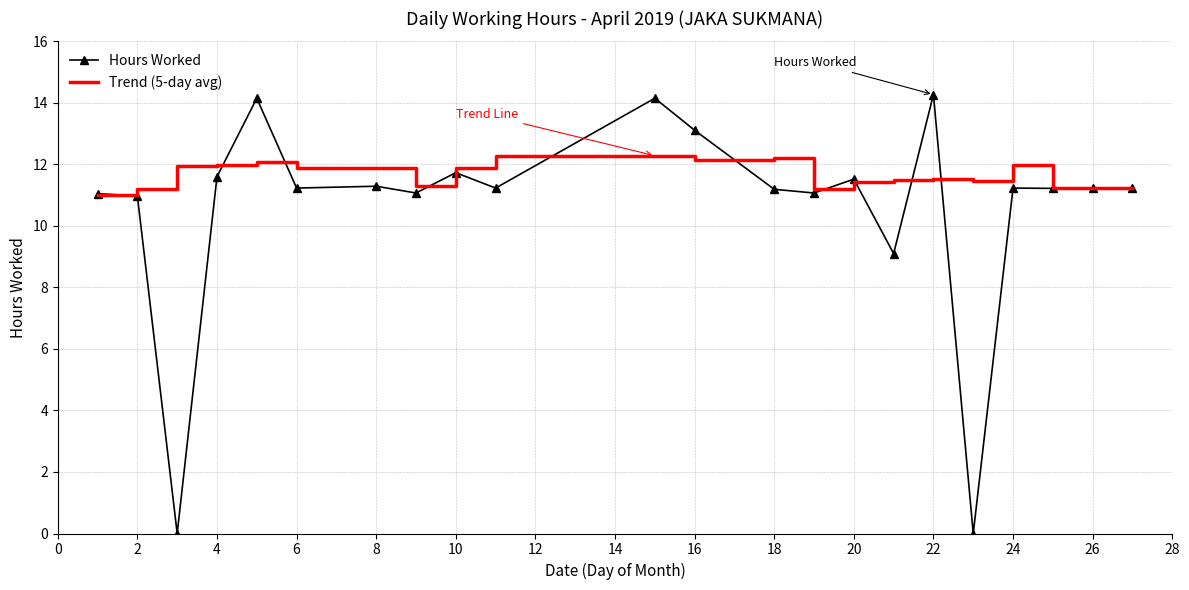

Rank the series by their maximum value, from highest to lowest.

Hours Worked, Trend (5-day avg)